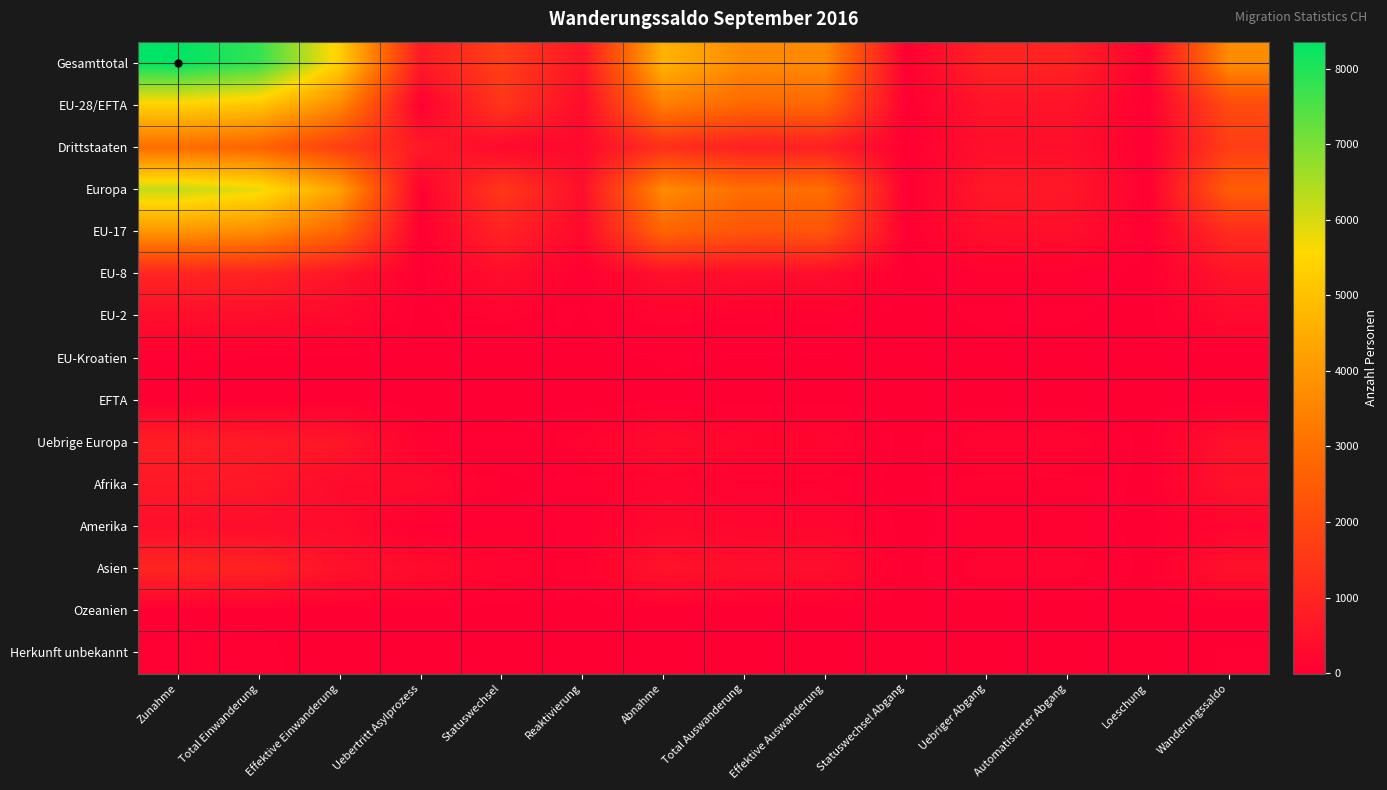

At which category is the sum across all series the highest?

Zunahme